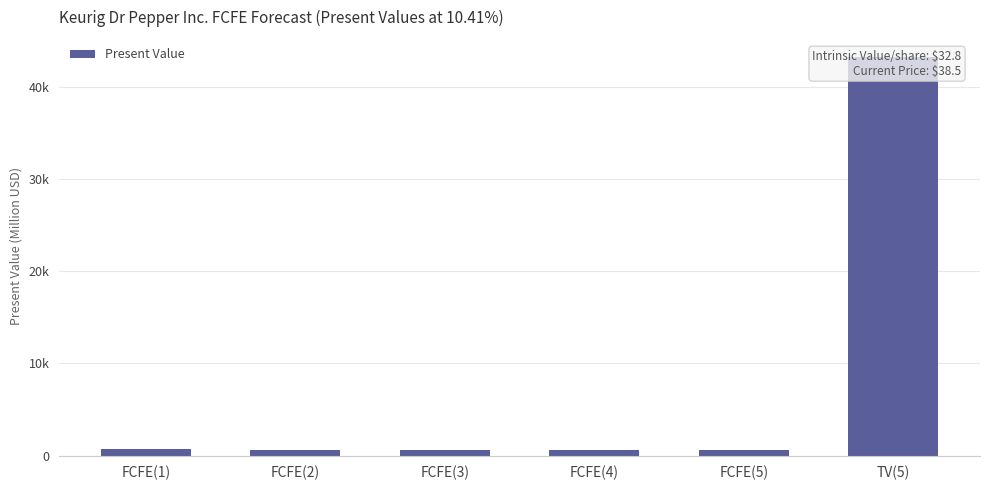

The value at FCFE(4) is 616. True or false?

True